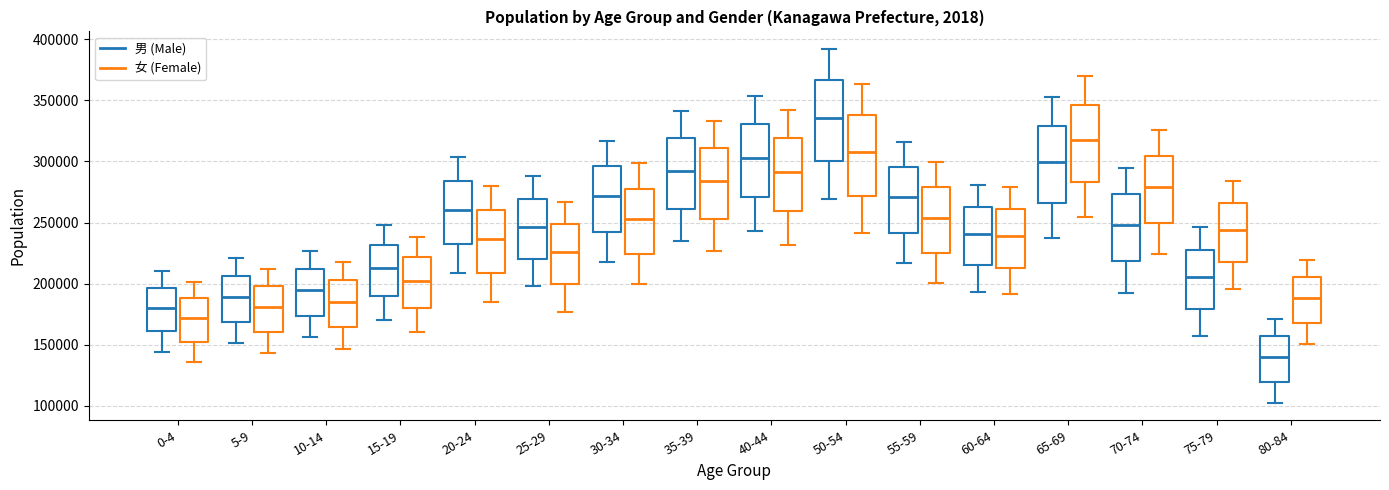

Reading left to right, transcribe this box plot: for each box, give where its median line is, the range the box spans, and where its two whiskers end, as read against the y-axis. The values are not printed on the chart, so give them approximately, as read against the axis.

0-4 (男 (Male)): median 180000, box 160000 to 195000, whiskers 145000 to 210000
0-4 (女 (Female)): median 170000, box 150000 to 190000, whiskers 135000 to 200000
5-9 (男 (Male)): median 190000, box 170000 to 205000, whiskers 150000 to 220000
5-9 (女 (Female)): median 180000, box 160000 to 200000, whiskers 145000 to 210000
10-14 (男 (Male)): median 195000, box 175000 to 210000, whiskers 155000 to 225000
10-14 (女 (Female)): median 185000, box 165000 to 205000, whiskers 145000 to 215000
15-19 (男 (Male)): median 210000, box 190000 to 230000, whiskers 170000 to 250000
15-19 (女 (Female)): median 200000, box 180000 to 220000, whiskers 160000 to 240000
20-24 (男 (Male)): median 260000, box 230000 to 285000, whiskers 210000 to 305000
20-24 (女 (Female)): median 235000, box 210000 to 260000, whiskers 185000 to 280000
25-29 (男 (Male)): median 245000, box 220000 to 270000, whiskers 200000 to 290000
25-29 (女 (Female)): median 225000, box 200000 to 250000, whiskers 175000 to 265000
30-34 (男 (Male)): median 270000, box 240000 to 295000, whiskers 220000 to 315000
30-34 (女 (Female)): median 255000, box 225000 to 280000, whiskers 200000 to 300000
35-39 (男 (Male)): median 290000, box 260000 to 320000, whiskers 235000 to 340000
35-39 (女 (Female)): median 285000, box 255000 to 310000, whiskers 225000 to 335000
40-44 (男 (Male)): median 305000, box 270000 to 330000, whiskers 245000 to 355000
40-44 (女 (Female)): median 290000, box 260000 to 320000, whiskers 230000 to 340000
50-54 (男 (Male)): median 335000, box 300000 to 365000, whiskers 270000 to 390000
50-54 (女 (Female)): median 310000, box 270000 to 340000, whiskers 240000 to 365000
55-59 (男 (Male)): median 270000, box 240000 to 295000, whiskers 215000 to 315000
55-59 (女 (Female)): median 255000, box 225000 to 280000, whiskers 200000 to 300000
60-64 (男 (Male)): median 240000, box 215000 to 260000, whiskers 195000 to 280000
60-64 (女 (Female)): median 240000, box 215000 to 260000, whiskers 190000 to 280000
65-69 (男 (Male)): median 300000, box 265000 to 330000, whiskers 235000 to 355000
65-69 (女 (Female)): median 315000, box 285000 to 345000, whiskers 255000 to 370000
70-74 (男 (Male)): median 250000, box 220000 to 275000, whiskers 195000 to 295000
70-74 (女 (Female)): median 280000, box 250000 to 305000, whiskers 225000 to 325000
75-79 (男 (Male)): median 205000, box 180000 to 230000, whiskers 155000 to 245000
75-79 (女 (Female)): median 245000, box 220000 to 265000, whiskers 195000 to 285000
80-84 (男 (Male)): median 140000, box 120000 to 155000, whiskers 100000 to 170000
80-84 (女 (Female)): median 190000, box 170000 to 205000, whiskers 150000 to 220000